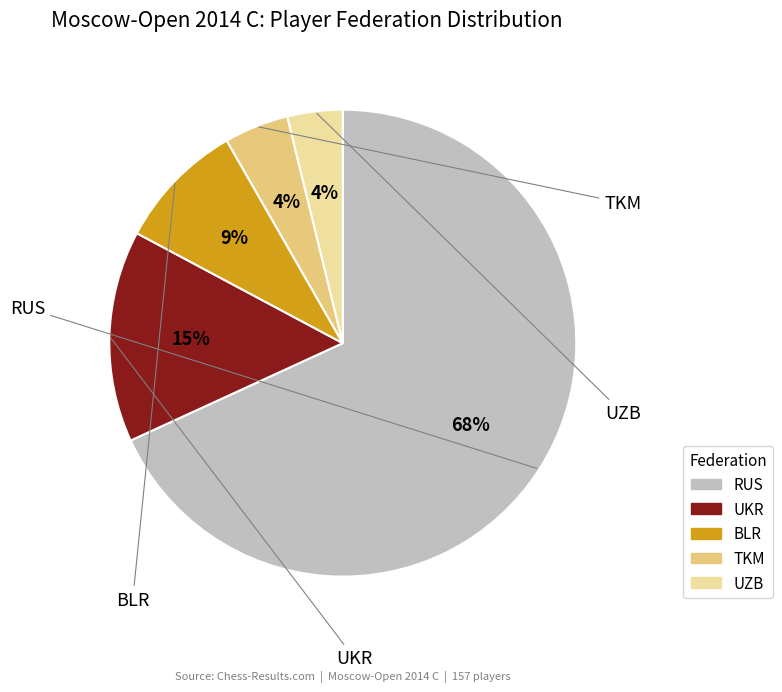

To the nearest percent, what is the difference between the largest and smallest slice percentages?

64%